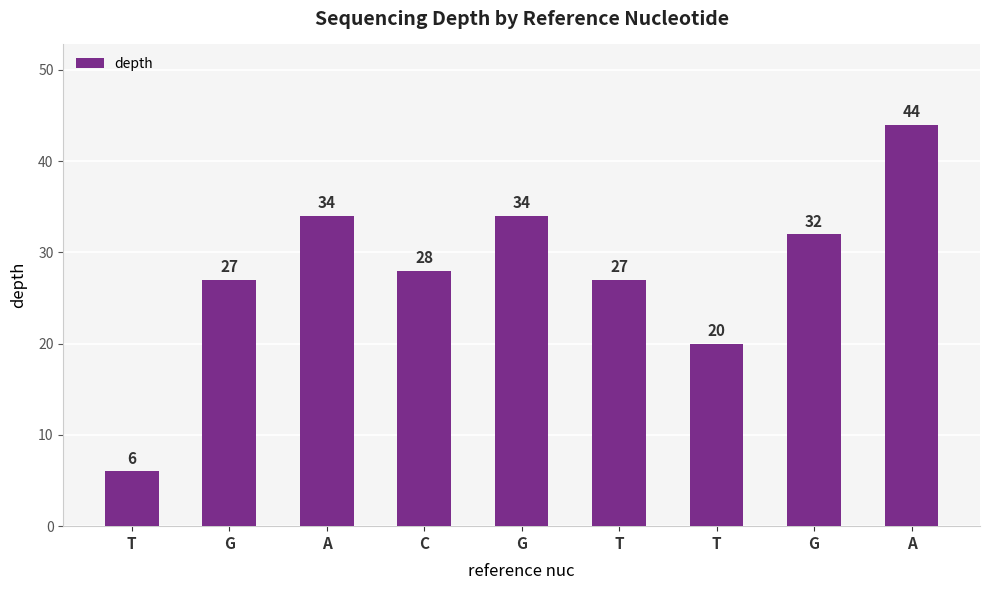

Reading left to right, extract all data points from this chart.

6	27	34	28	34	27	20	32	44